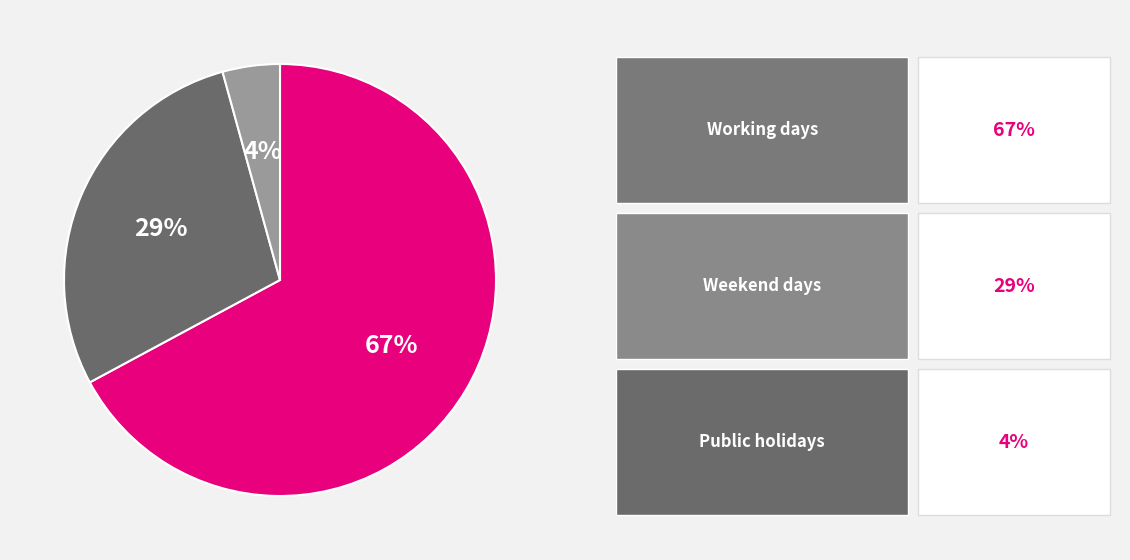

Is there any slice that represents more than half of the pie?

Yes